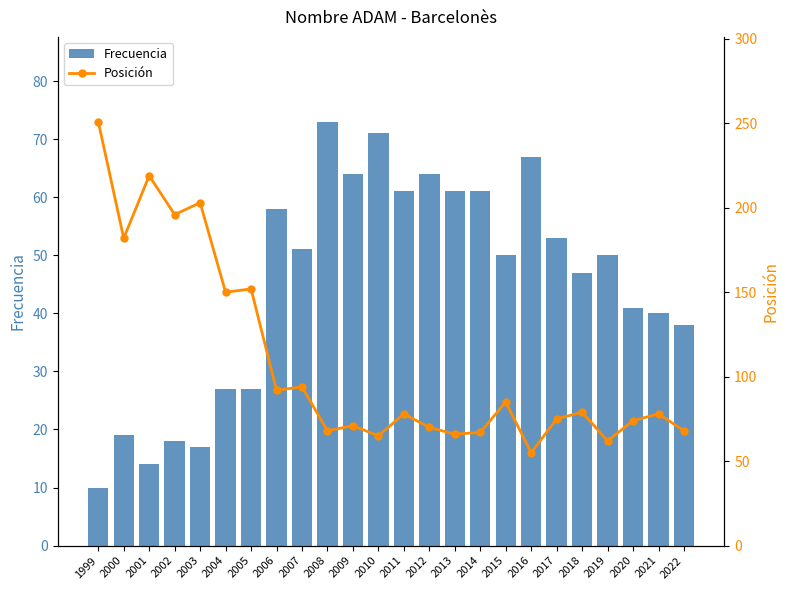

What is the highest value of the Frecuencia series?

73